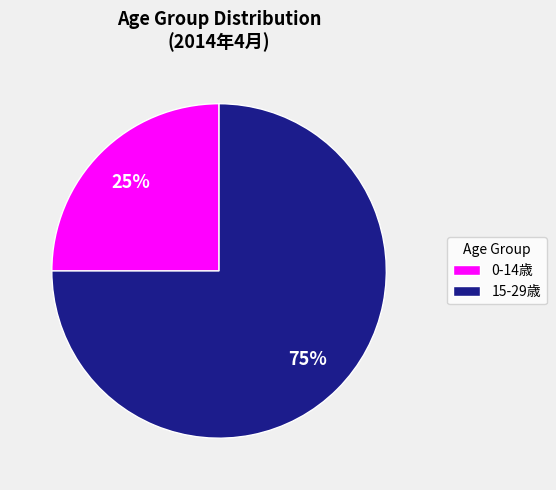

Rank the categories by value from highest to lowest.

15-29歳, 0-14歳